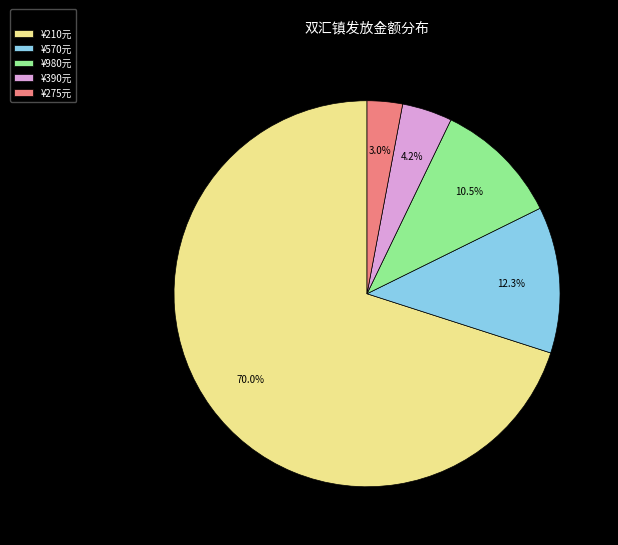

How many slices are in this pie chart?

5